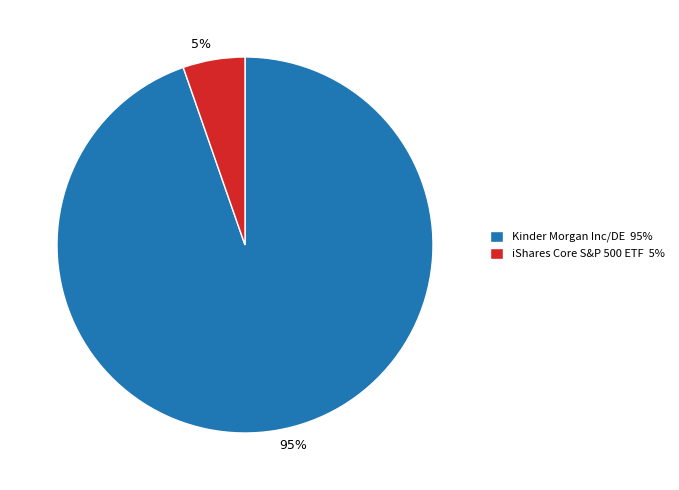

True or false: iShares Core S&P 500 ETF accounts for 5% of the total.

True